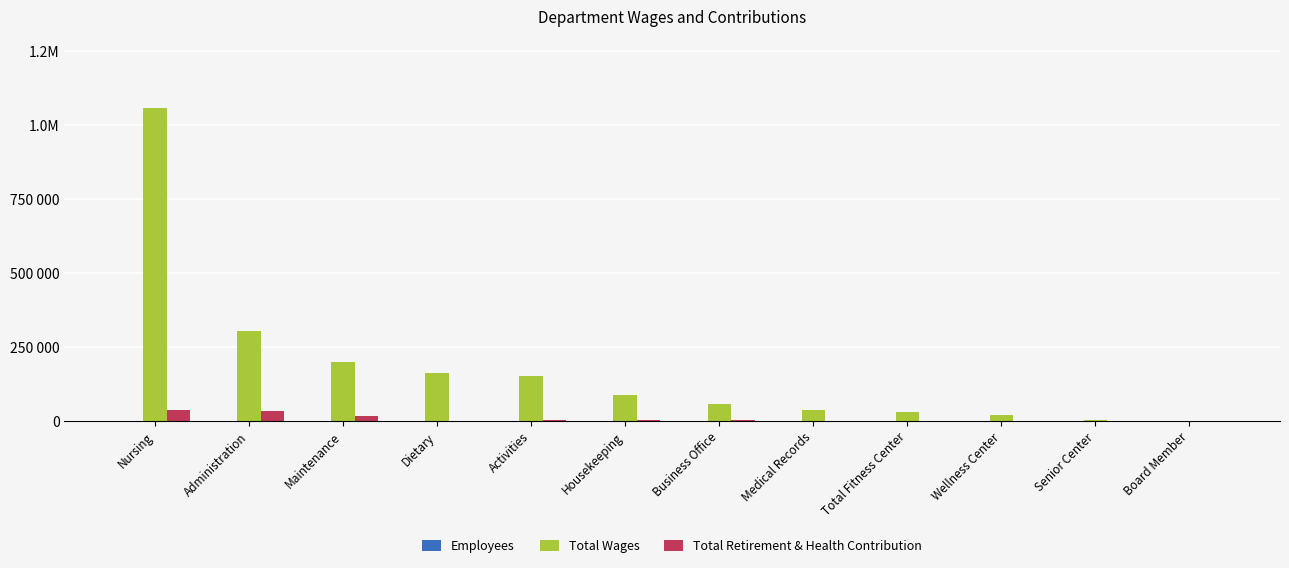

Reading right to left, list all the values displayed in this chart.

Employees: Board Member=5	Senior Center=1	Wellness Center=1	Total Fitness Center=5	Medical Records=1	Business Office=1	Housekeeping=6	Activities=7	Dietary=8	Maintenance=4	Administration=4	Nursing=44
Total Wages: Board Member=0	Senior Center=3113	Wellness Center=19610	Total Fitness Center=29756	Medical Records=38742	Business Office=59175	Housekeeping=88940	Activities=151991	Dietary=162700	Maintenance=200330	Administration=304897	Nursing=1059569
Total Retirement & Health Contribution: Board Member=0	Senior Center=0	Wellness Center=0	Total Fitness Center=800	Medical Records=0	Business Office=3791	Housekeeping=4800	Activities=4701	Dietary=0	Maintenance=17223	Administration=33429	Nursing=36597